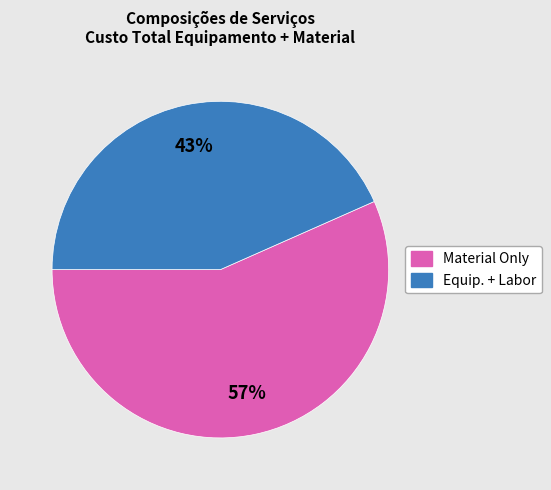

To the nearest percent, what is the average slice percentage?

50%